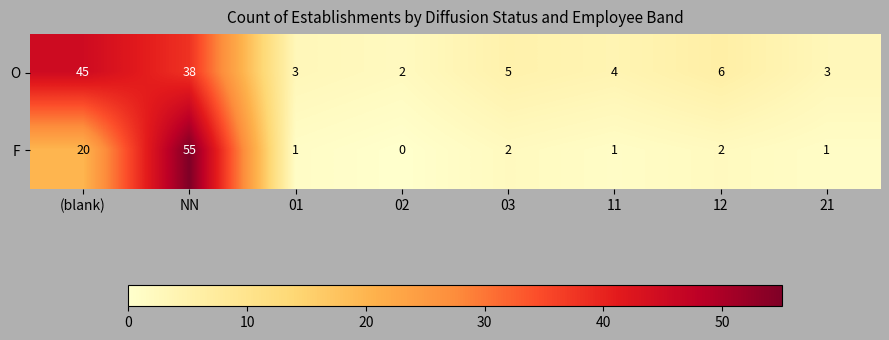

Where does the F series first go above 2?

(blank)